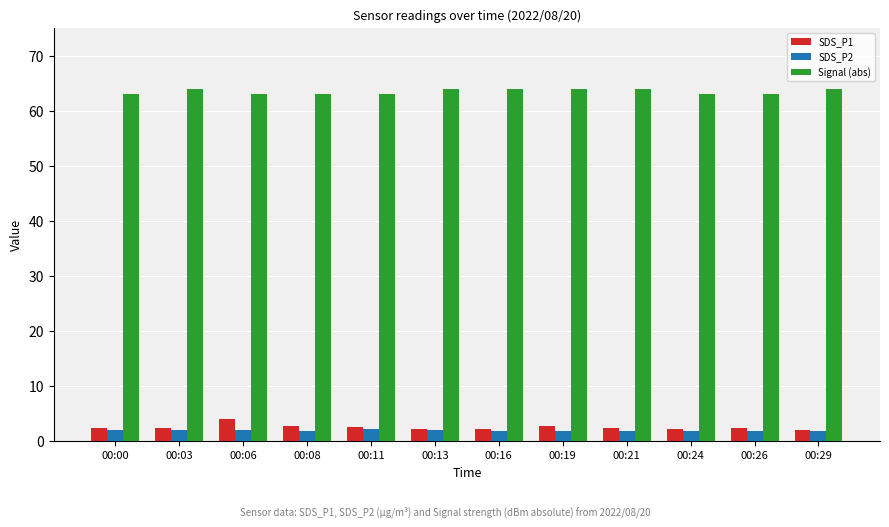

The SDS_P2 series shows 2.1 at 00:03. True or false?

True